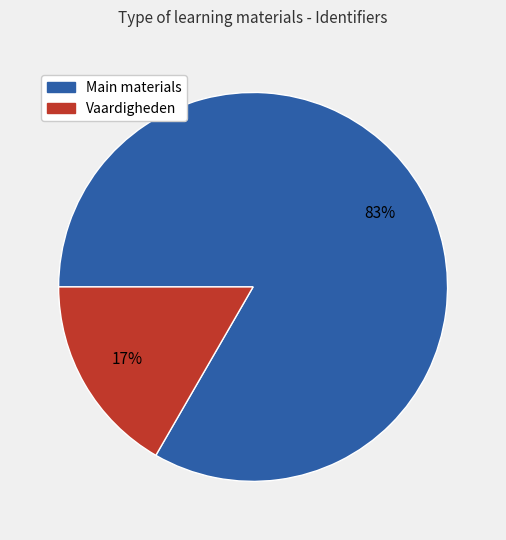

To the nearest percent, what is the average slice percentage?

50%